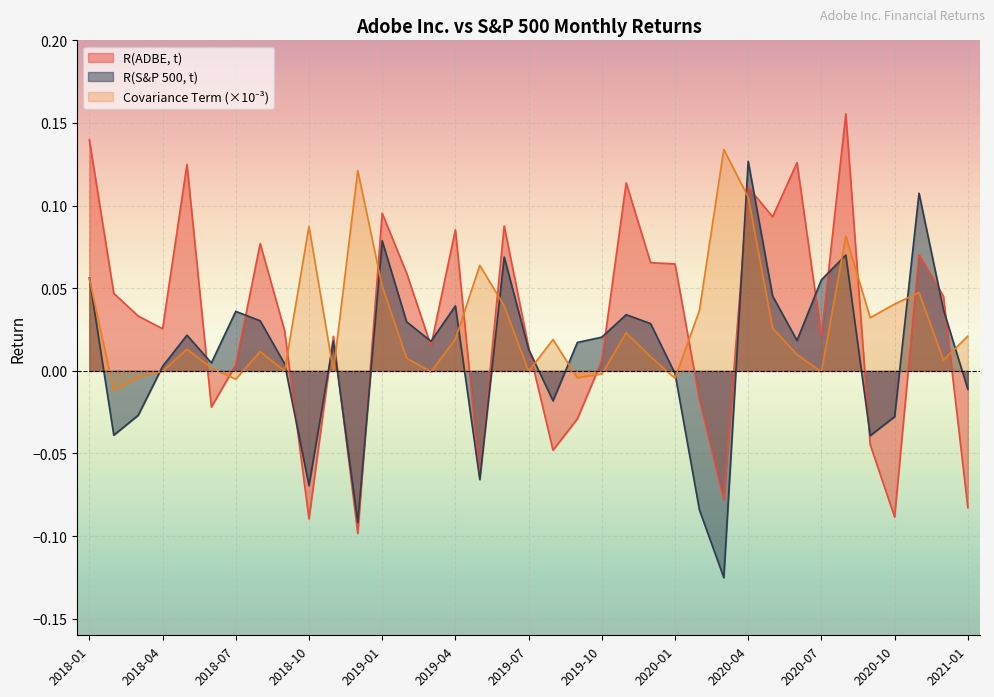

Which series changed the most between 2019-02 and 2019-10?

R(ADBE, t)